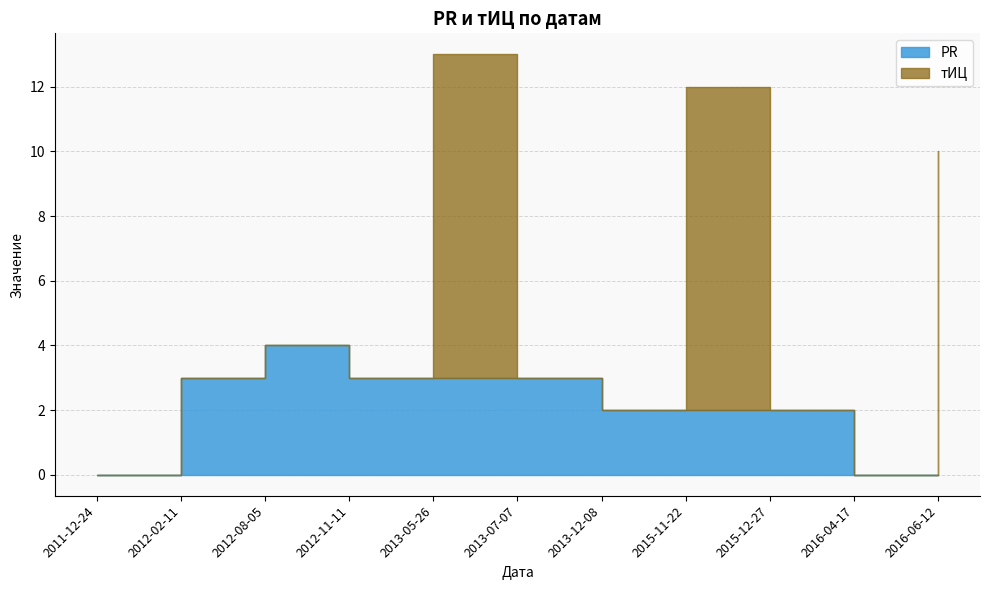

What is the difference between the highest and lowest values at 2016-06-12?

10